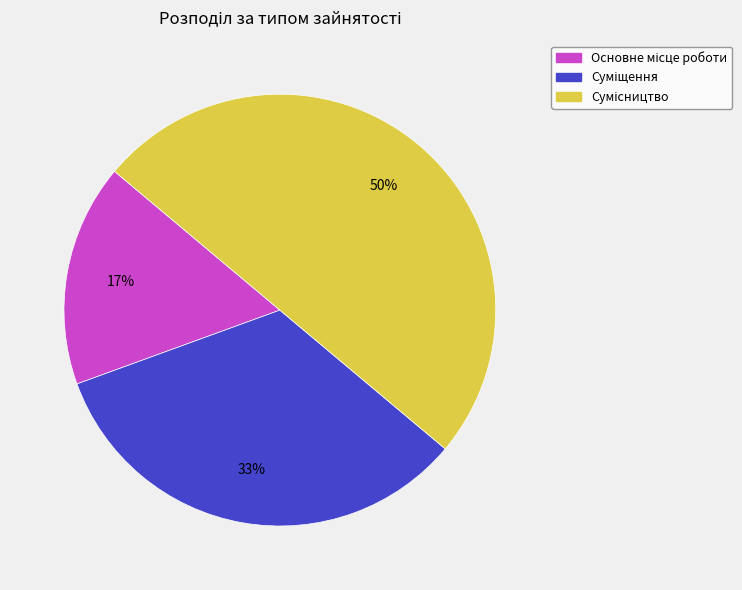

To the nearest percent, what is the average slice percentage?

33%